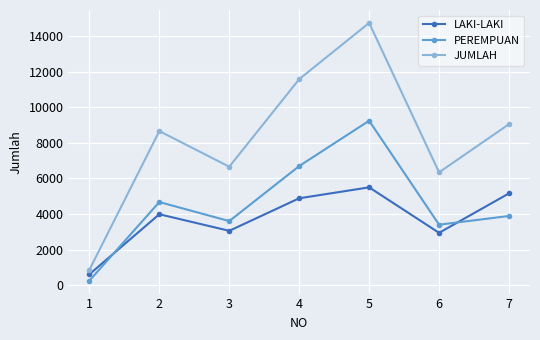

At which category does PEREMPUAN reach its first local peak?

2